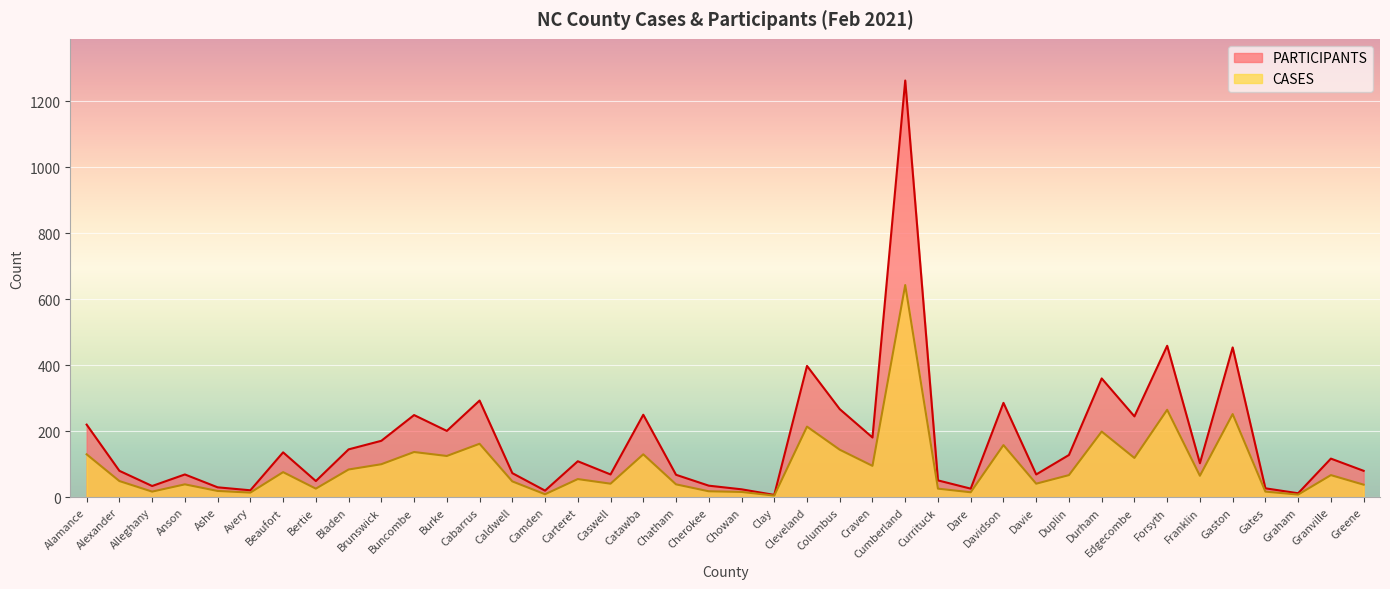

Which has a higher value, Cherokee or Gaston?

Gaston